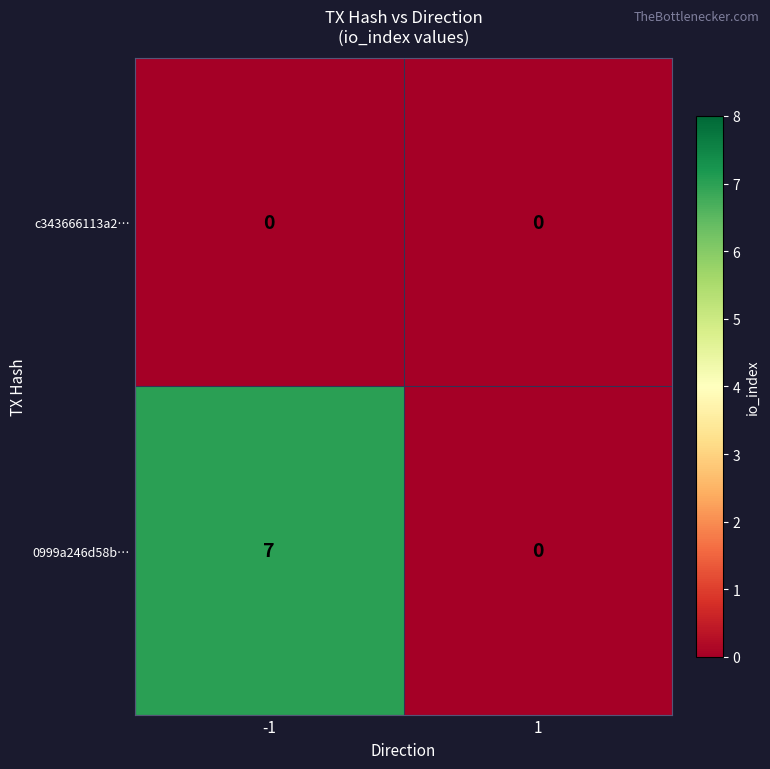

Rank the series by their average value, from lowest to highest.

c343666113a2…, 0999a246d58b…